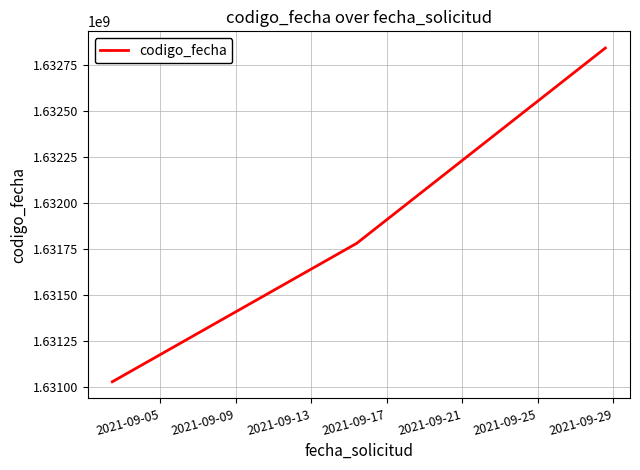

What is the difference between the maximum and minimum values?

1812558